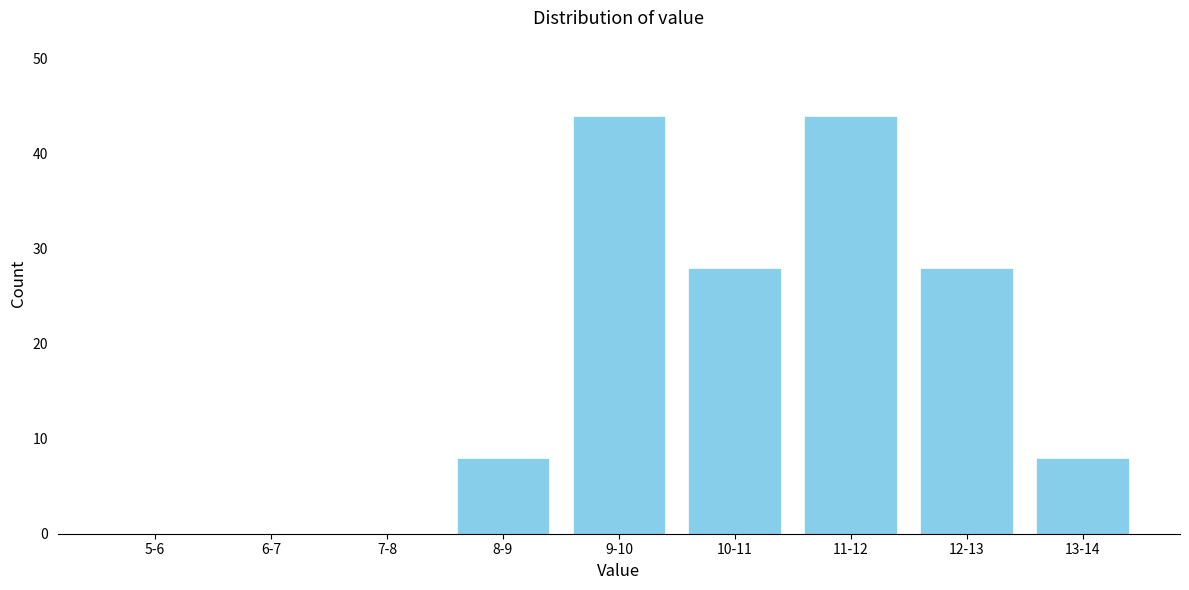

Reading right to left, extract all data points from this chart.

13-14=8	12-13=28	11-12=44	10-11=28	9-10=44	8-9=8	7-8=0	6-7=0	5-6=0